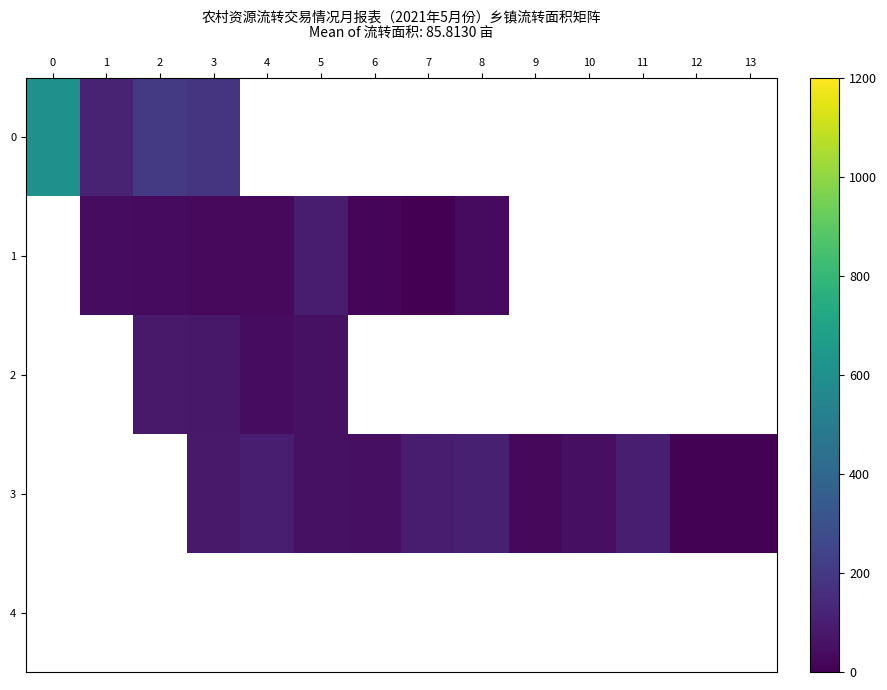

At how many categories does at least one series exceed 505?

1